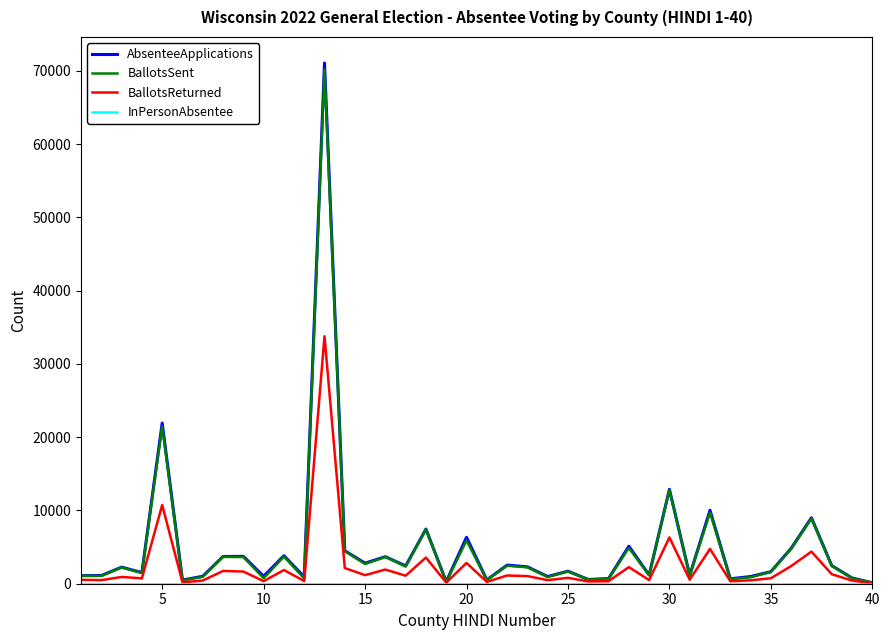

What is the greatest value displayed?

71091